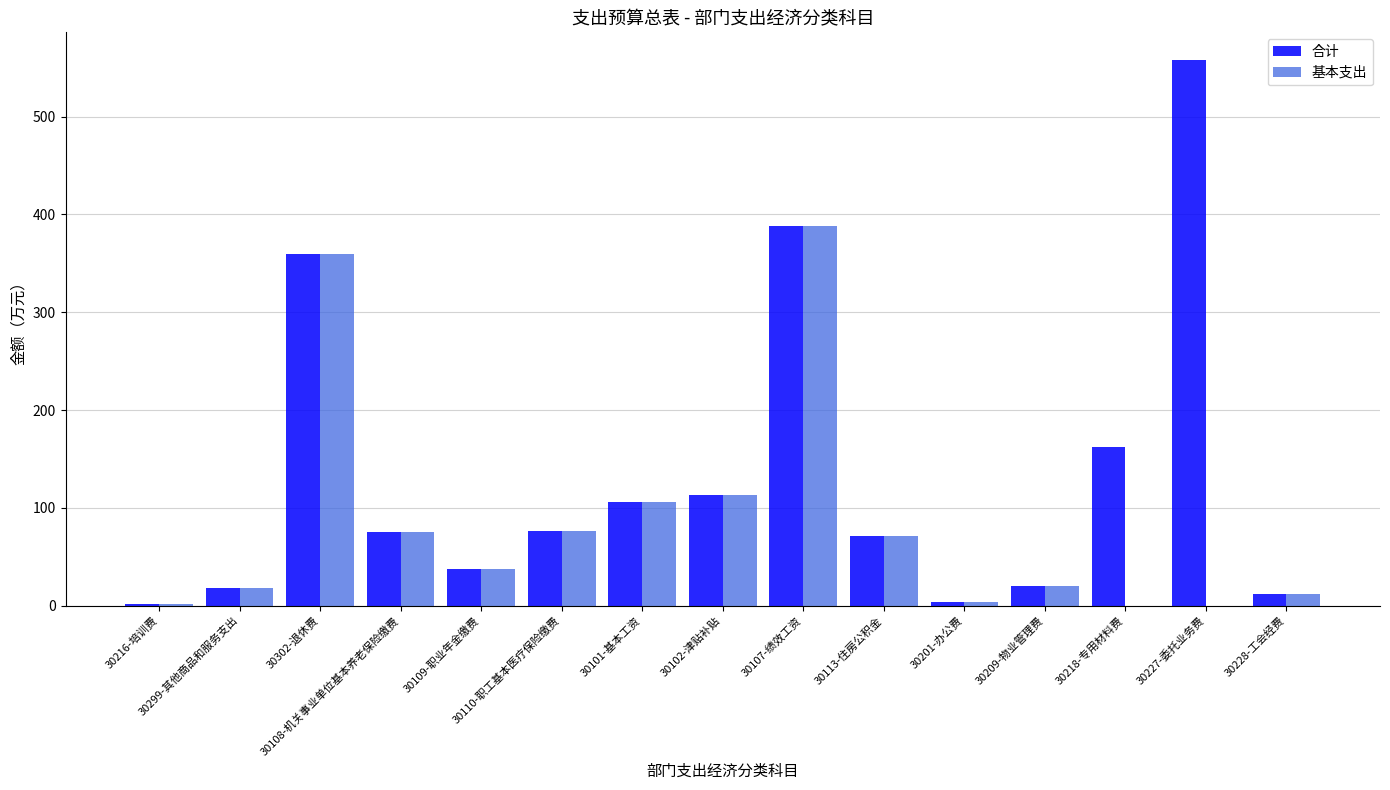

Which series has the largest total across all categories?

合计